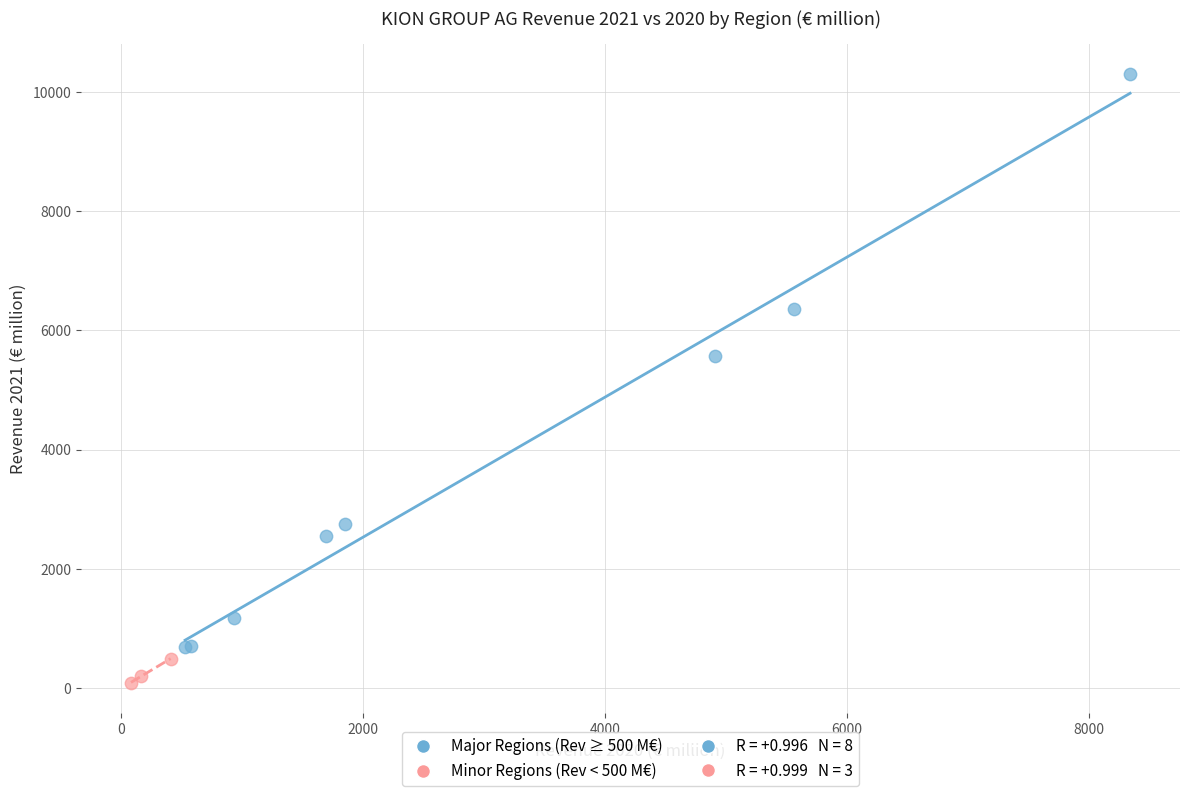

Which series contains the lowest Y value?

Minor Regions (Rev < 500 M€)